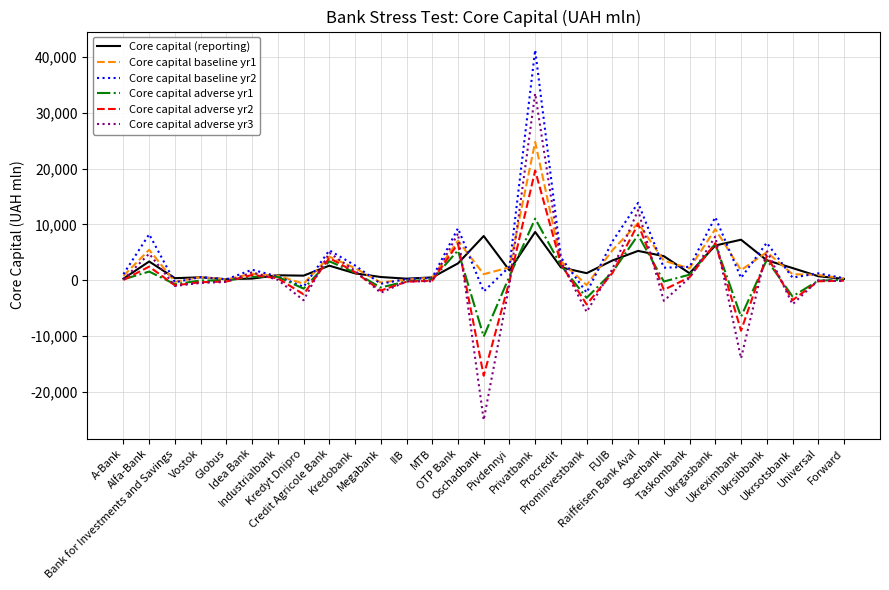

What is the maximum value shown in the chart?

41266.3